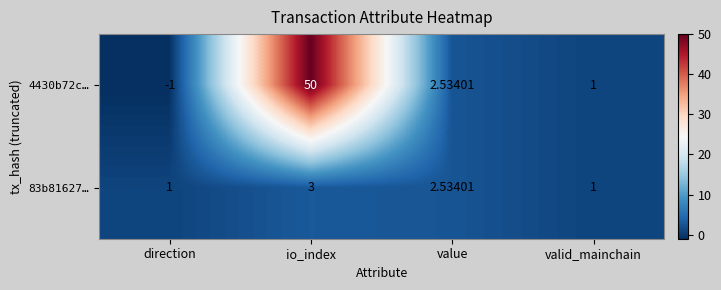

At which category is the sum across all series the highest?

io_index